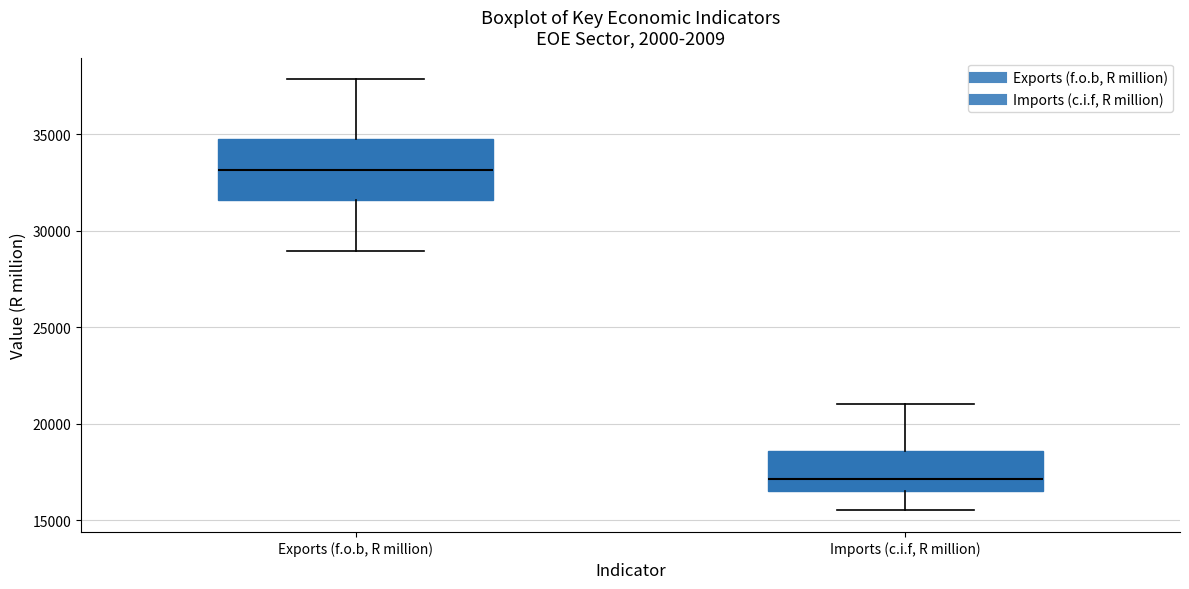

Reading left to right, transcribe this box plot: for each box, give where its median line is, the range the box spans, and where its two whiskers end, as read against the y-axis. The values are not printed on the chart, so give them approximately, as read against the axis.

Exports (f.o.b, R million): median 33000, box 31500 to 34500, whiskers 29000 to 38000
Imports (c.i.f, R million): median 17000, box 16500 to 18500, whiskers 15500 to 21000